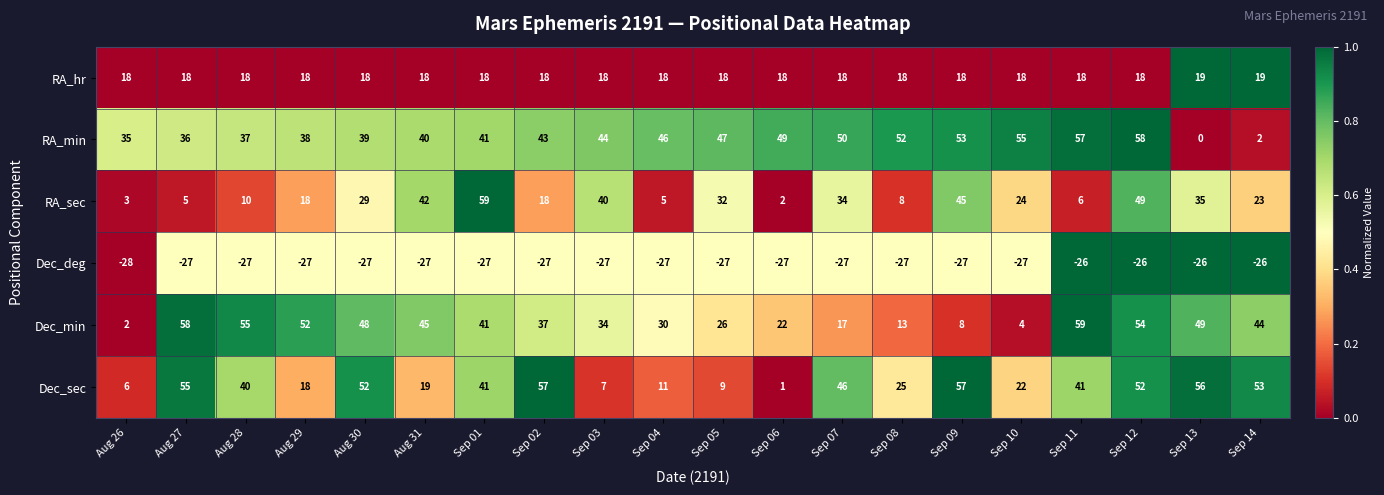

The value of Dec_sec at Sep 12 is 52. True or false?

True